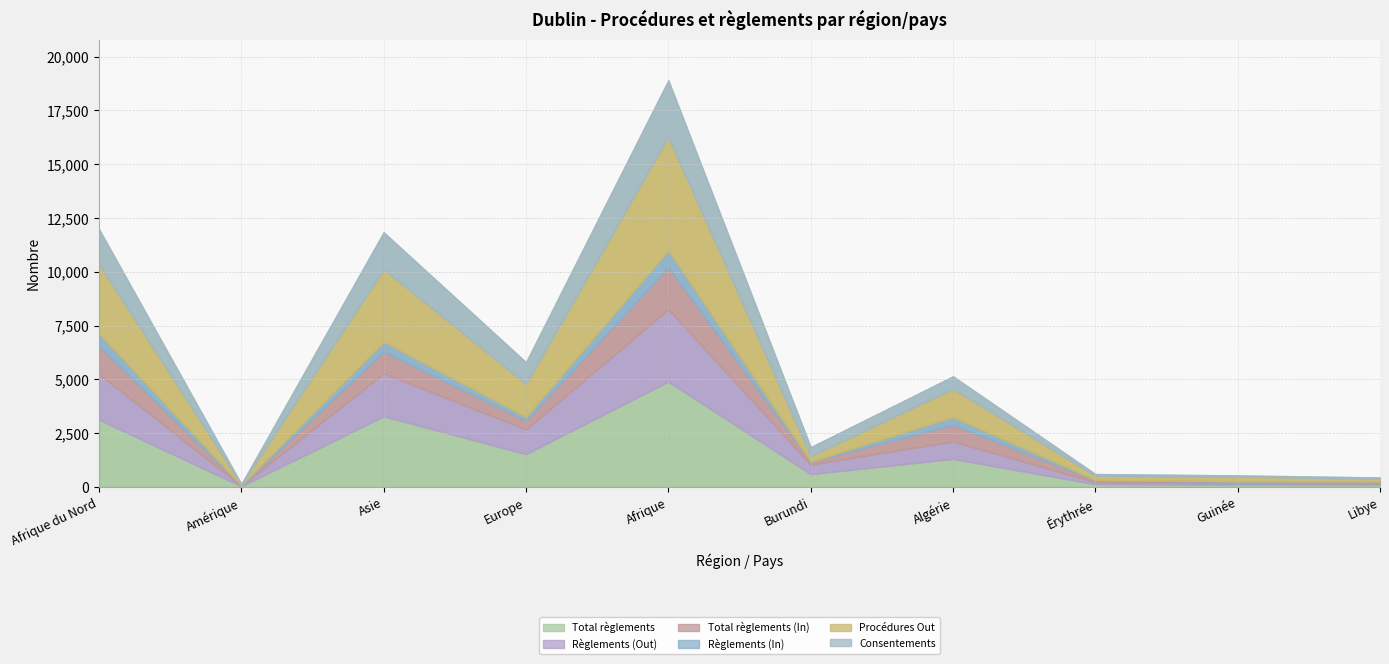

What is the approximate value of Total règlements (In) at Érythrée?

79